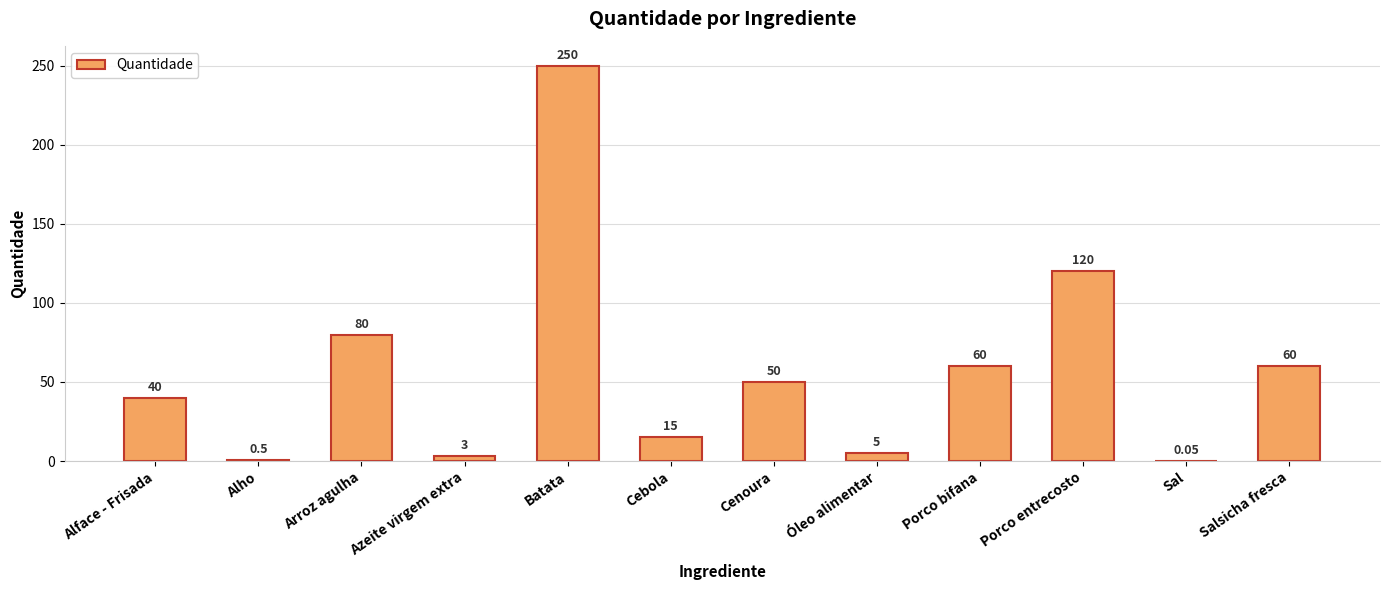

Count the number of categories in the chart.

12